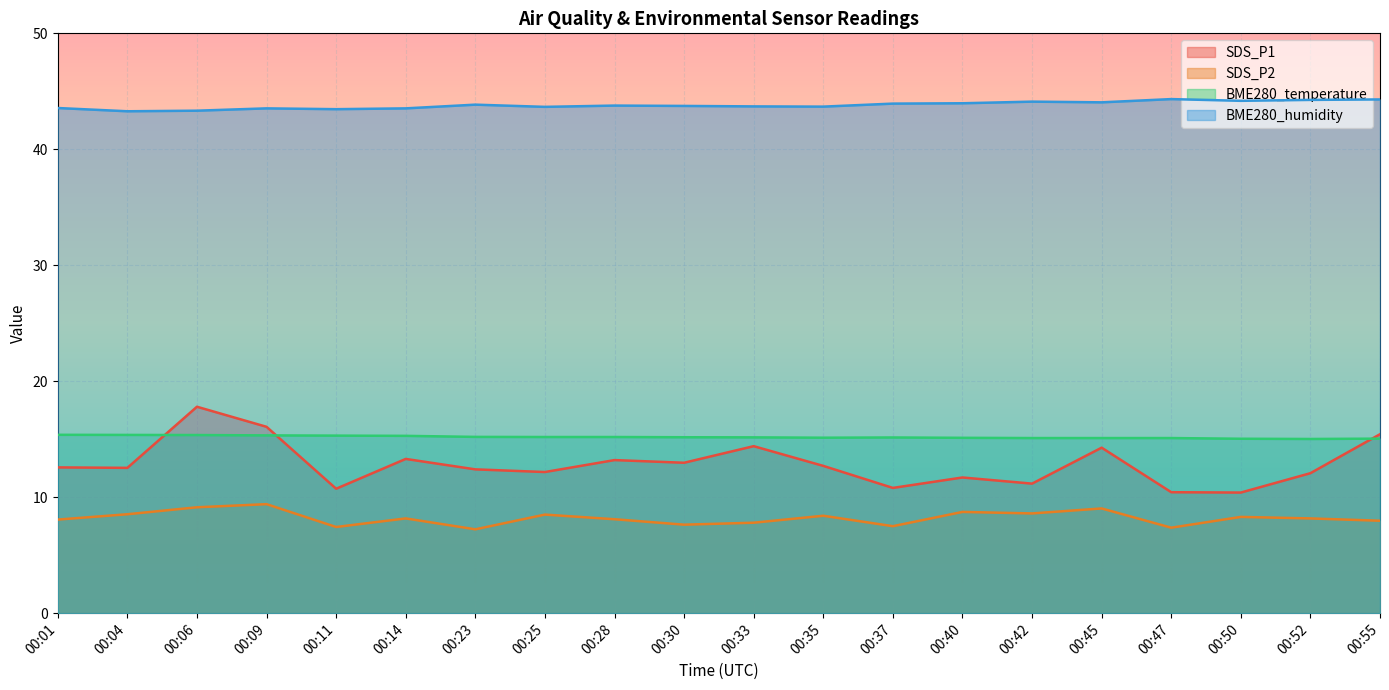

Is the value of SDS_P2 at 00:42 greater than the value of SDS_P1 at 00:14?

No